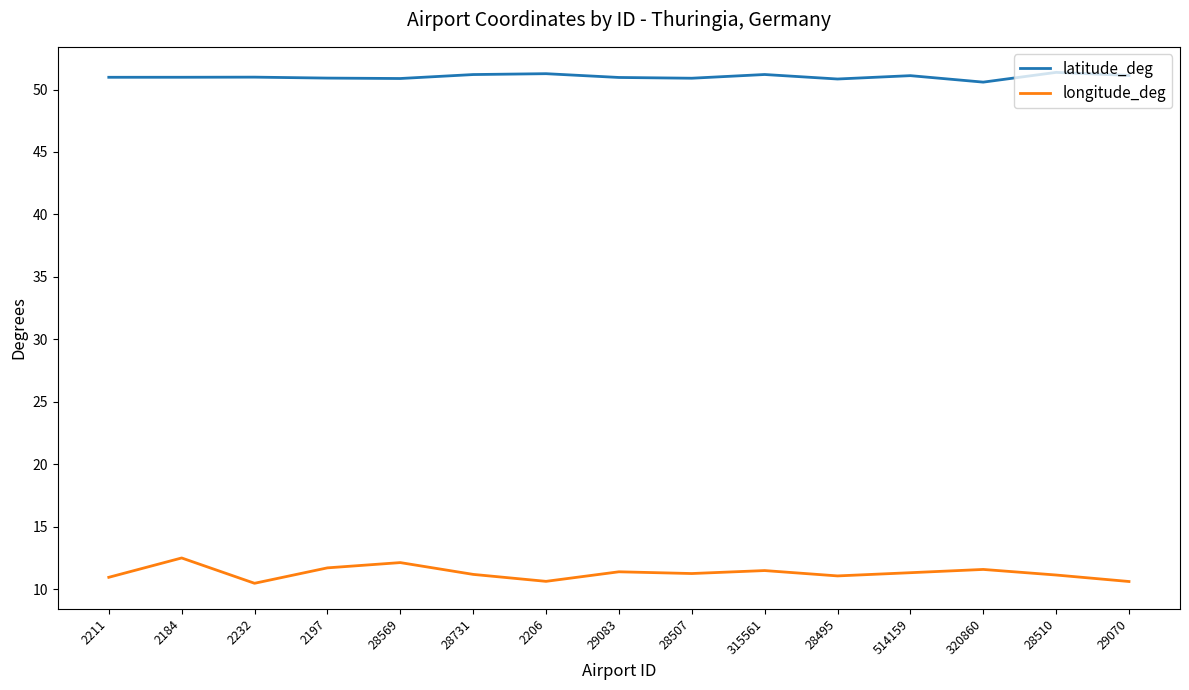

What is the maximum value for longitude_deg?

12.5